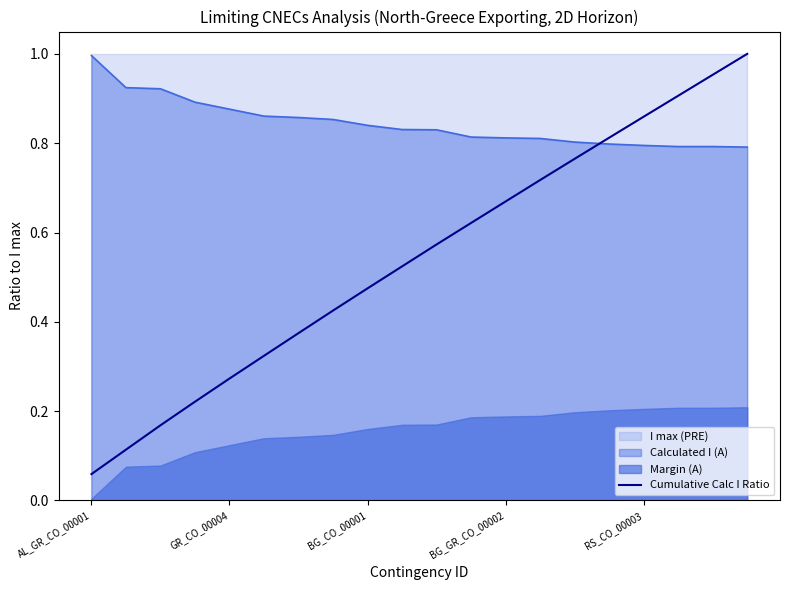

The Calculated I (A) series shows 1.1 at RS_CO_00003. True or false?

False